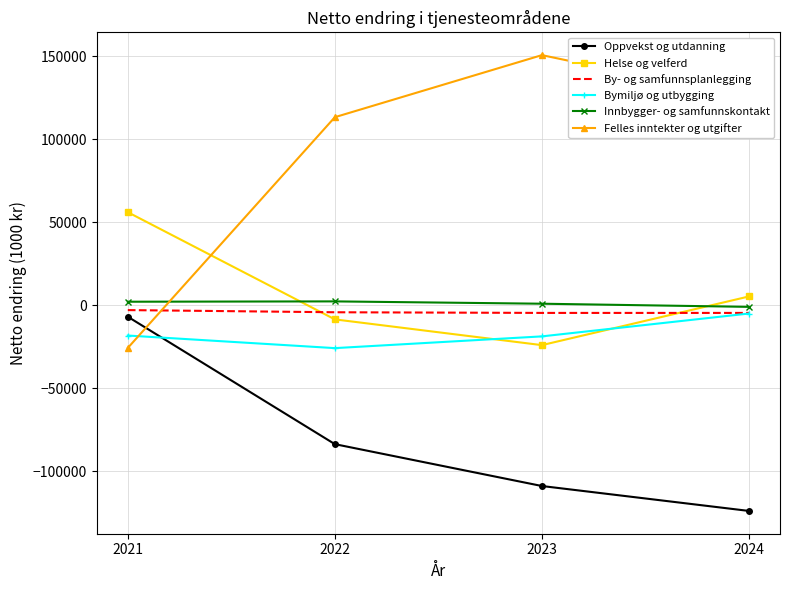

What is the sum of all Felles inntekter og utgifter values?

362738